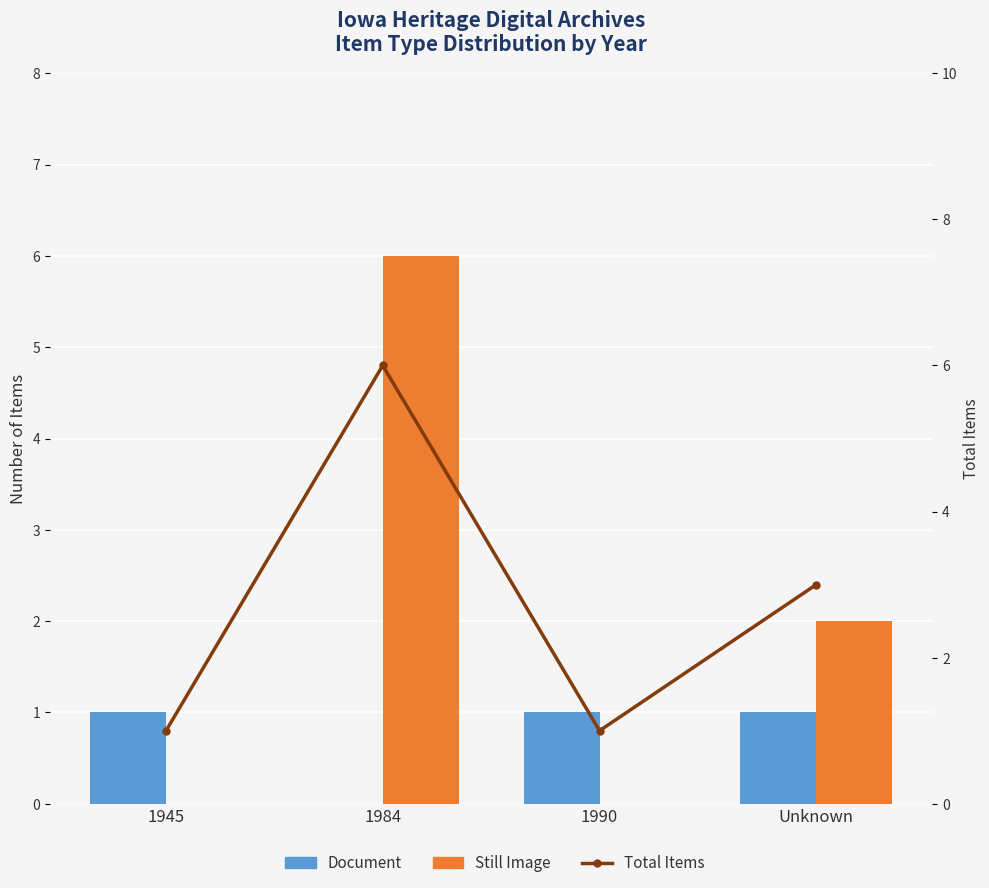

What is the total value across all series at 1945?

2